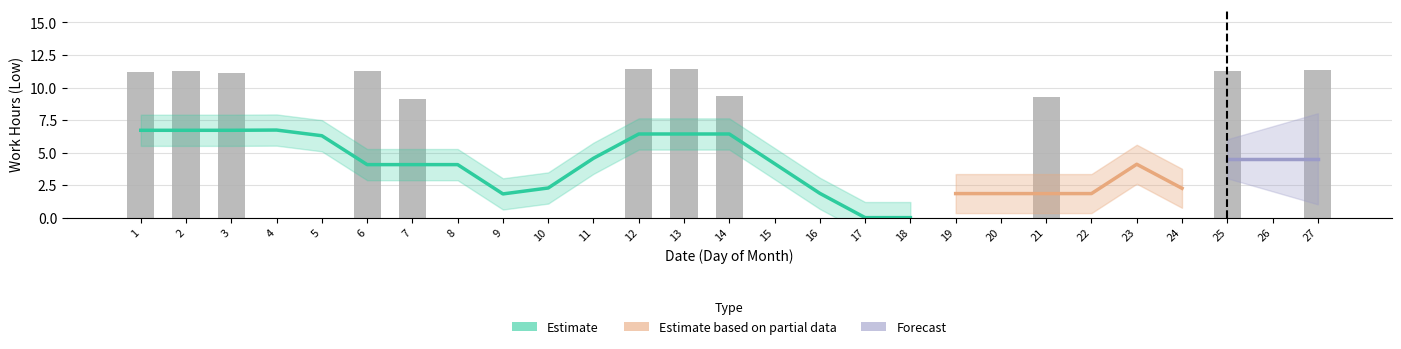

Reading right to left, extract all data points from this chart.

11.3	0.0	11.3	0.0	0.0	0.0	9.2	0.0	0.0	0.0	0.0	0.0	0.0	9.3	11.4	11.4	0.0	0.0	0.0	0.0	9.1	11.3	0.0	0.0	11.1	11.3	11.2